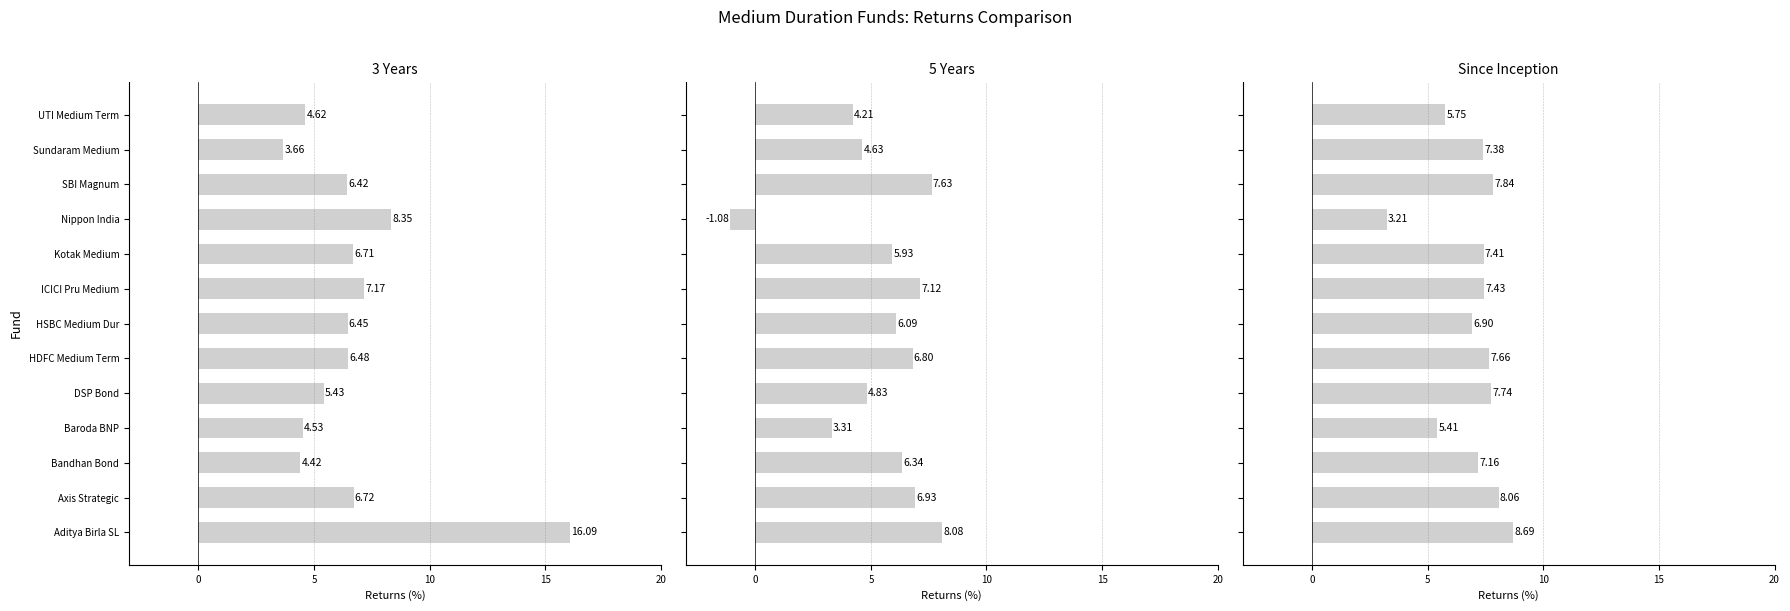

How many bars are there in each group?

3